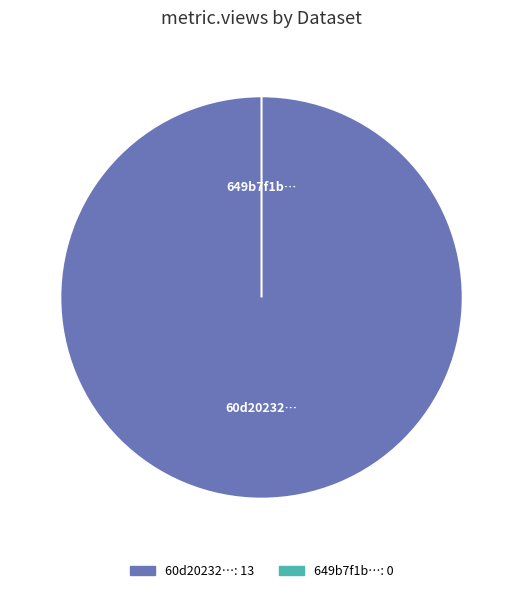

To the nearest percent, what is the average slice percentage?

50%